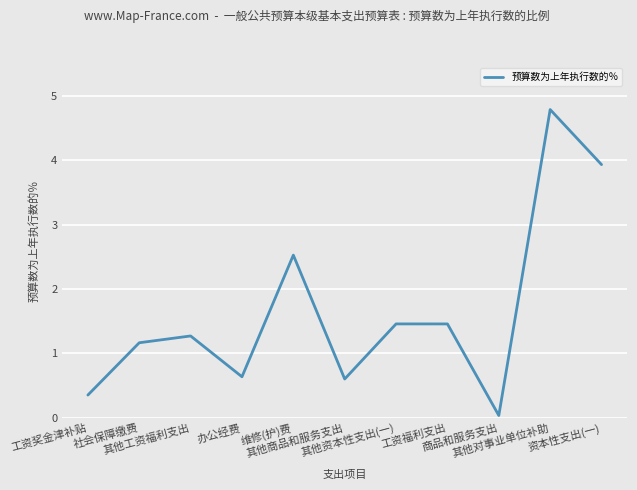

Which category has the lowest value across all series?

商品和服务支出